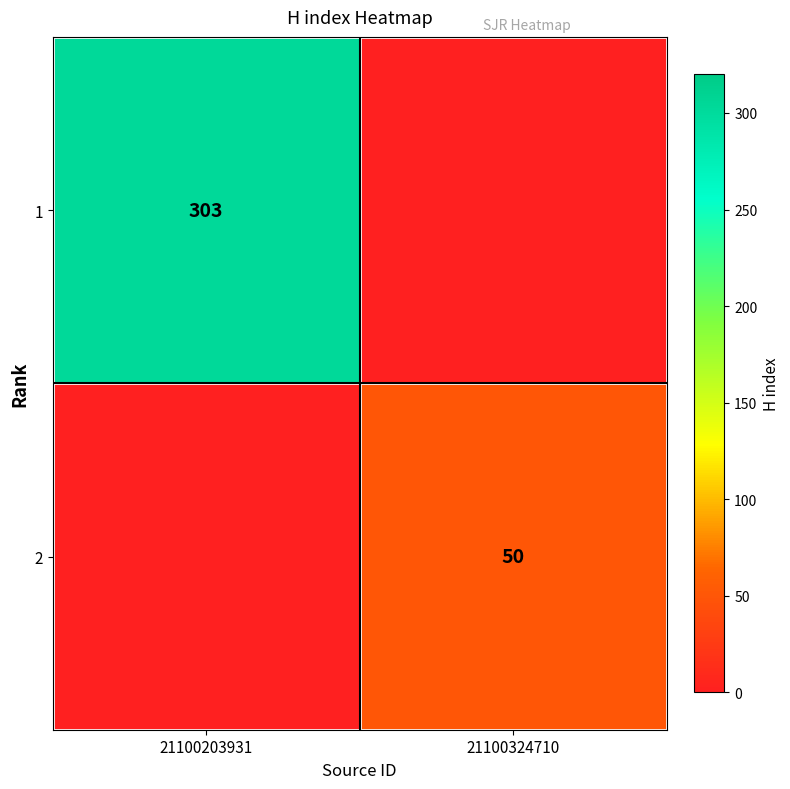

Is it true that 1 equals 127 at 21100203931?

False